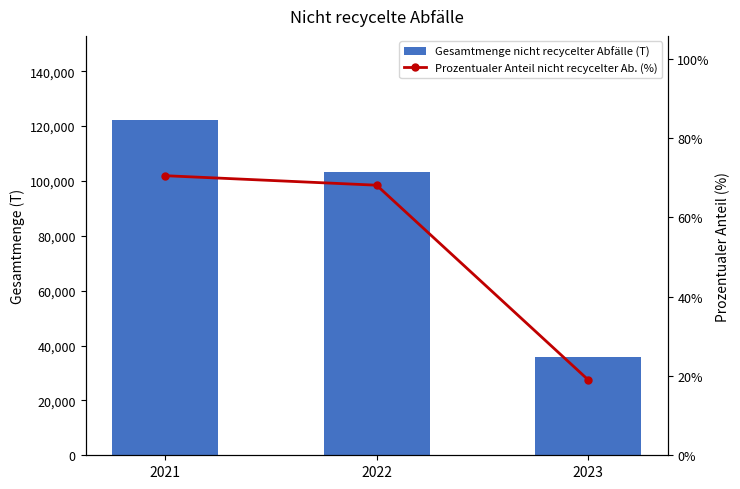

Rank the categories by Prozentualer Anteil nicht recycelter Ab. (%) value from highest to lowest.

2021, 2022, 2023